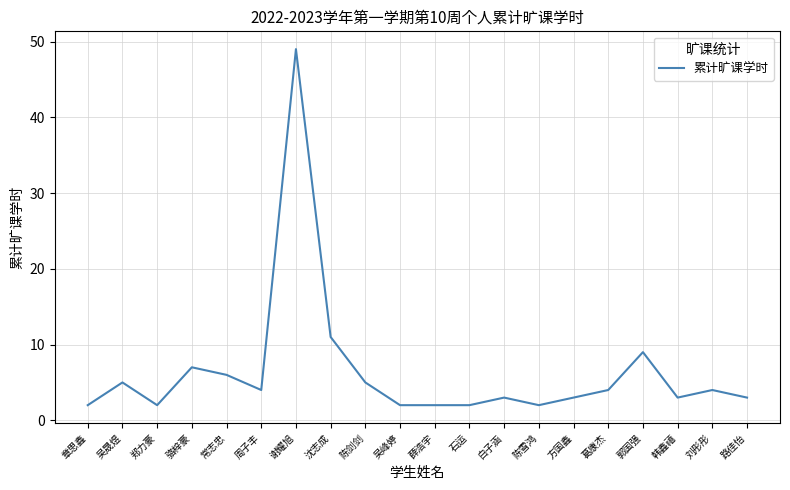

What is the difference between the values at 葛康杰 and 薛浩宇?

2